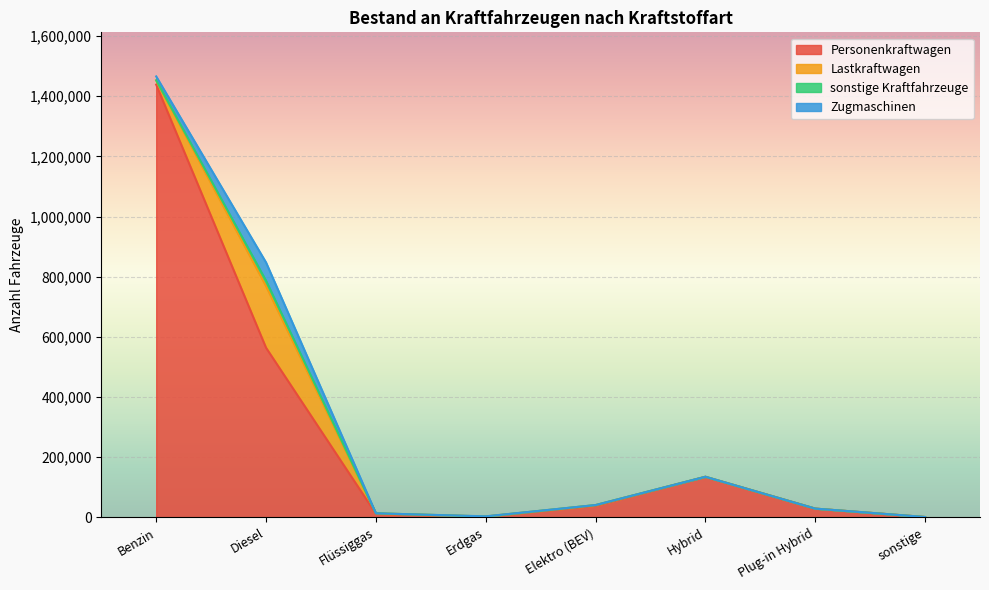

What is the label of the 6th point from the left?

Hybrid